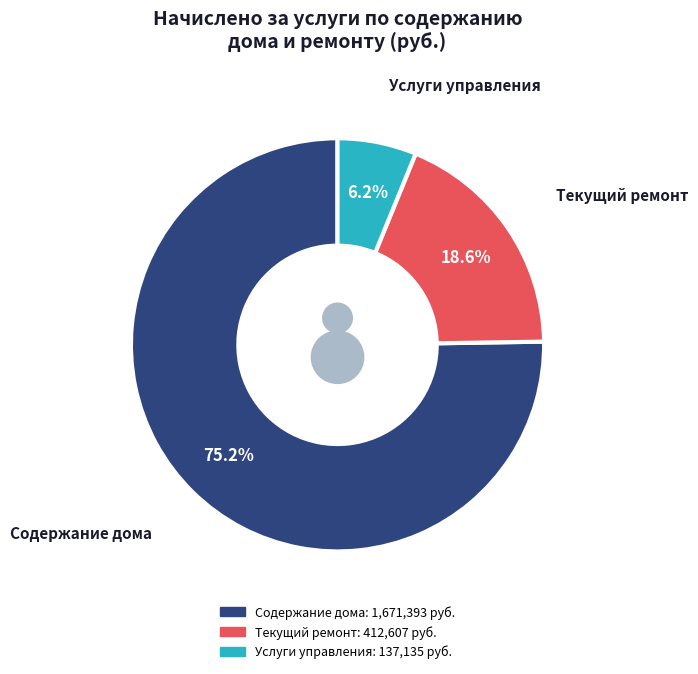

True or false: Содержание дома accounts for 75% of the total.

True